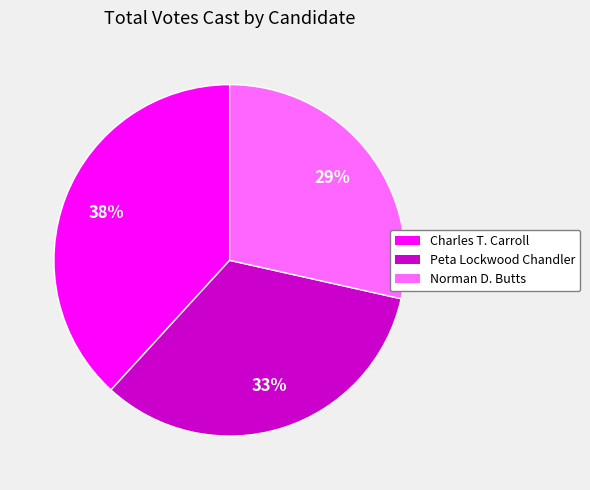

To the nearest percent, what is the average slice percentage?

33%